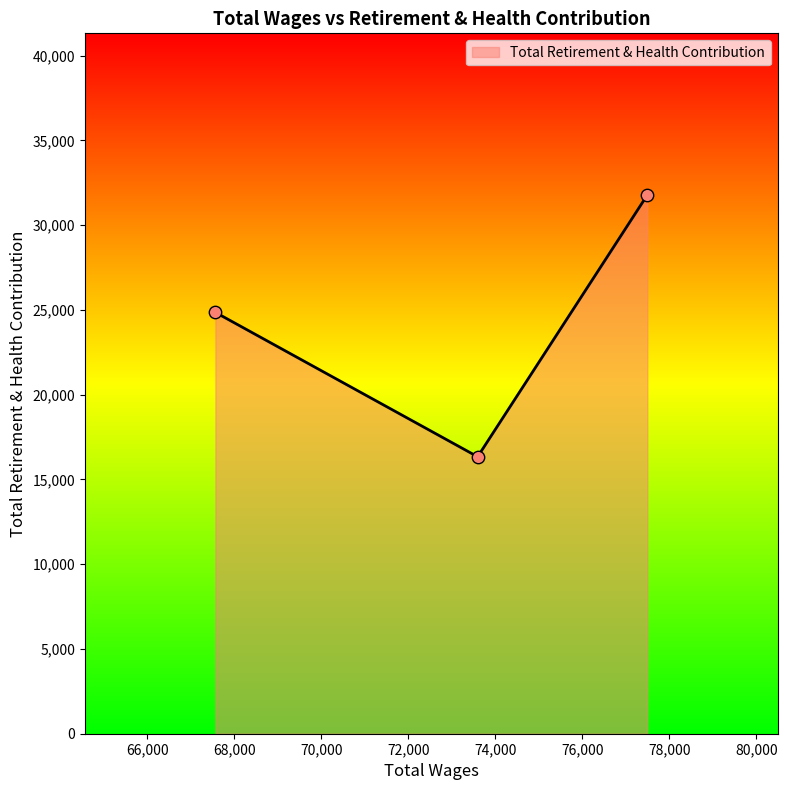

What is the smallest value displayed?

16341